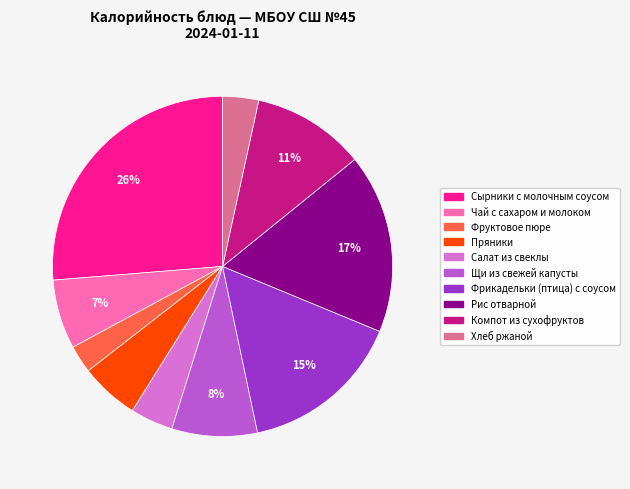

Is the sum of Чай с сахаром и молоком and Фруктовое пюре greater than half?

No